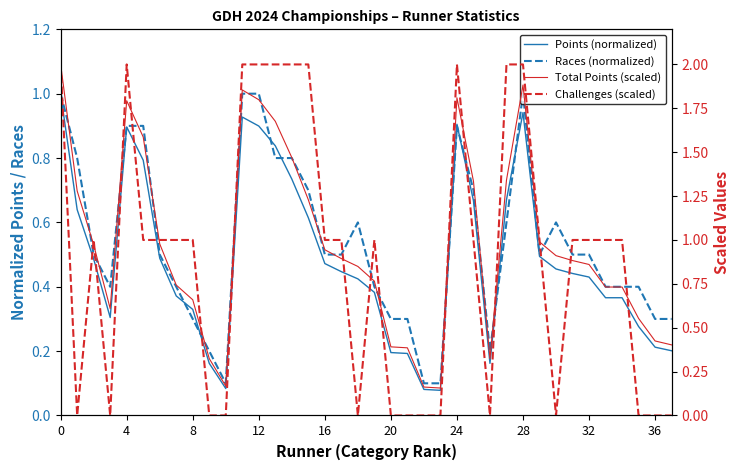

True or false: Challenges (scaled) has a value of -0.7 at 35.

False